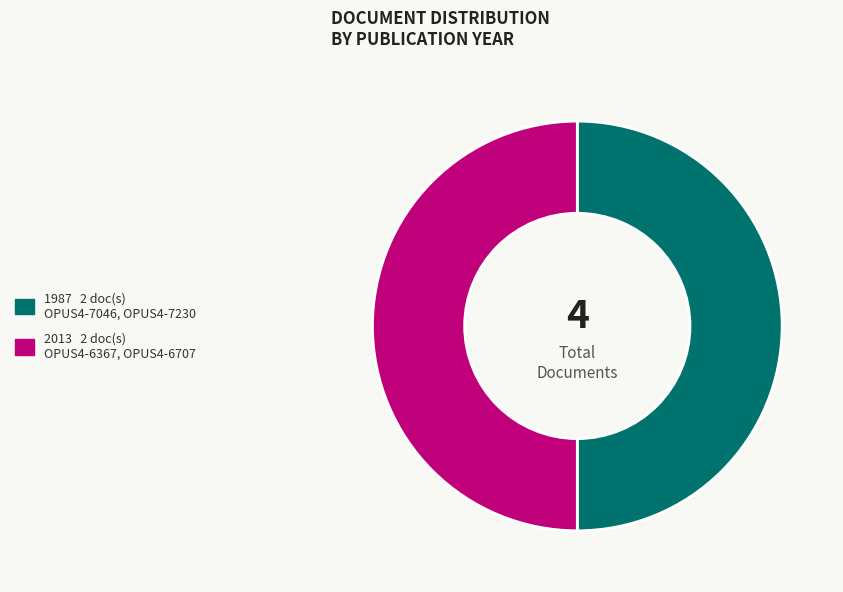

Count the number of slices in the pie.

2